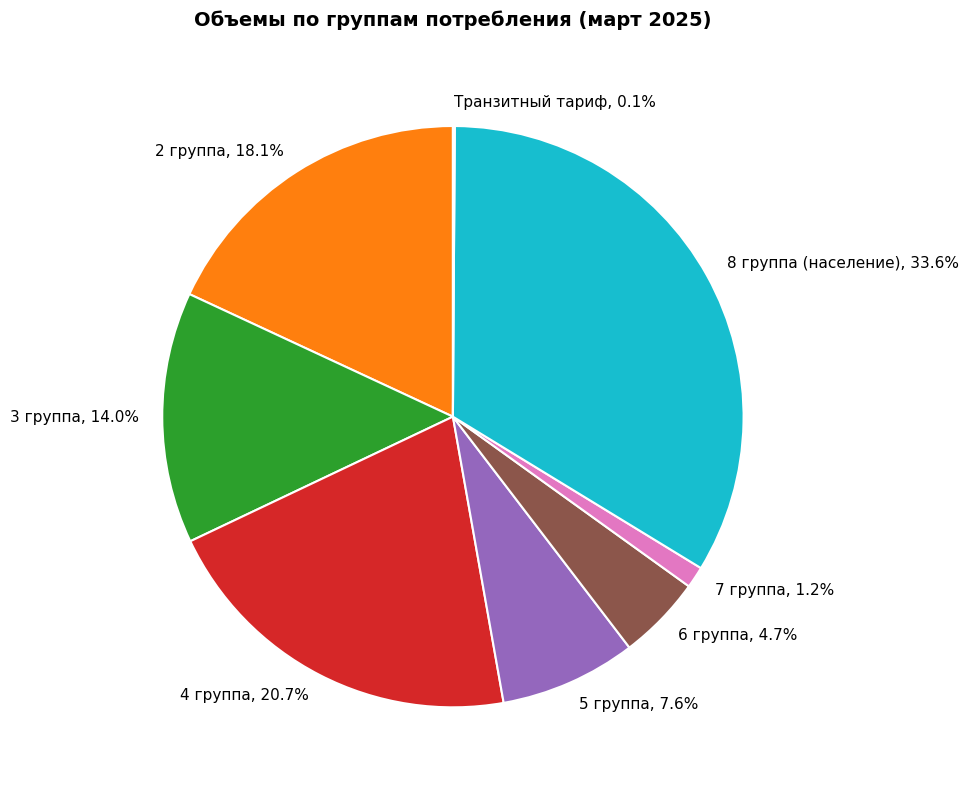

Is the sum of 8 группа (население), 33.6% and 2 группа, 18.1% greater than half?

Yes